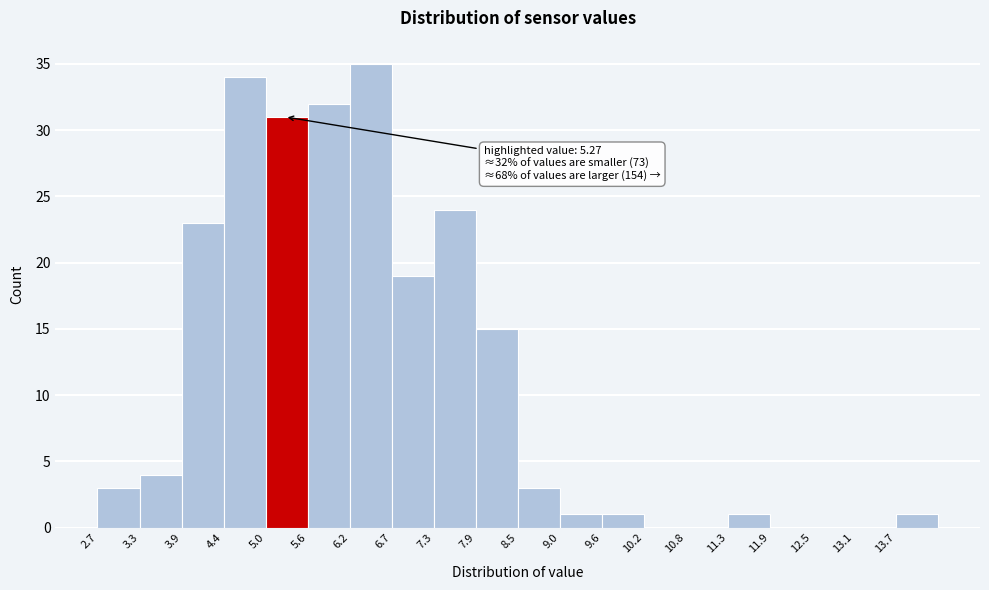

Over which range of the x-axis is the bar tallest?

6.2 to 6.7